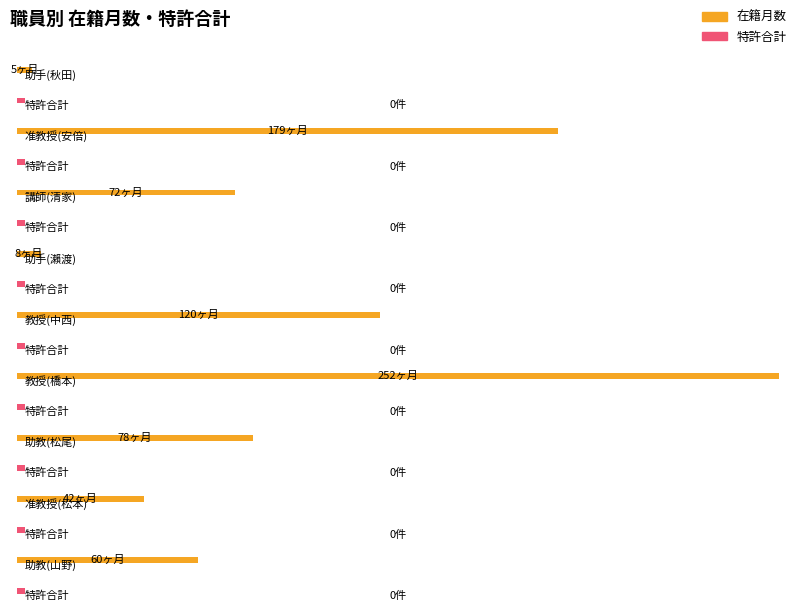

Read the 在籍月数 value at 准教授(安倍).

179